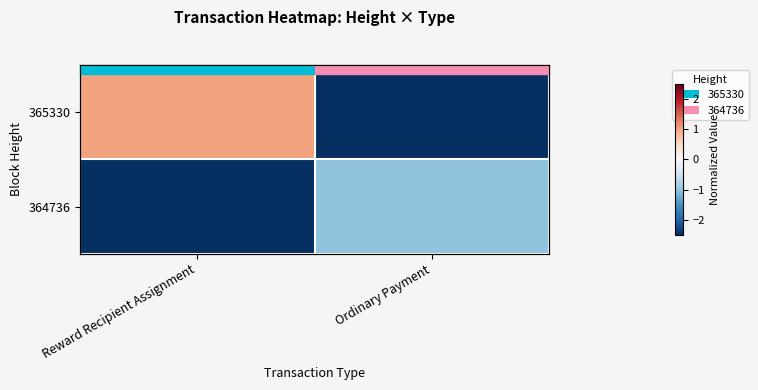

What is the difference between the highest and lowest values at Ordinary Payment?

1.5